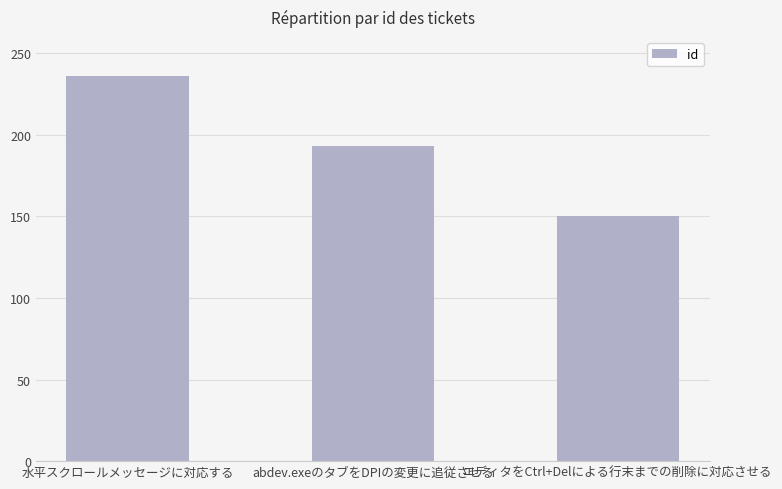

Is it true that the value at abdev.exeのタブをDPIの変更に追従させる is 54?

False